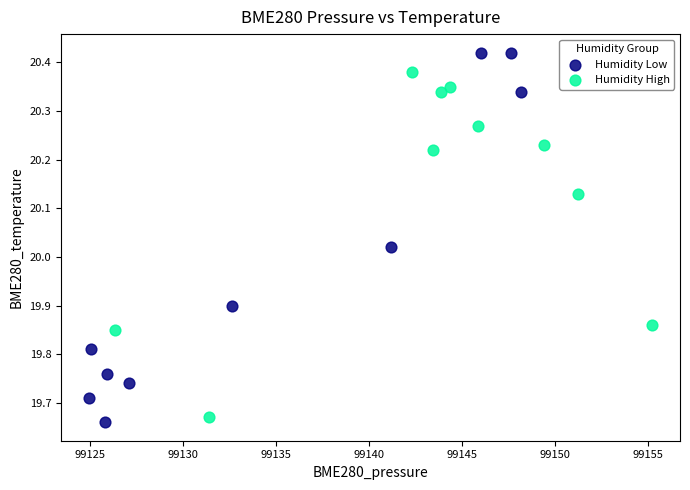

Which series reaches the maximum Y coordinate?

Humidity Low